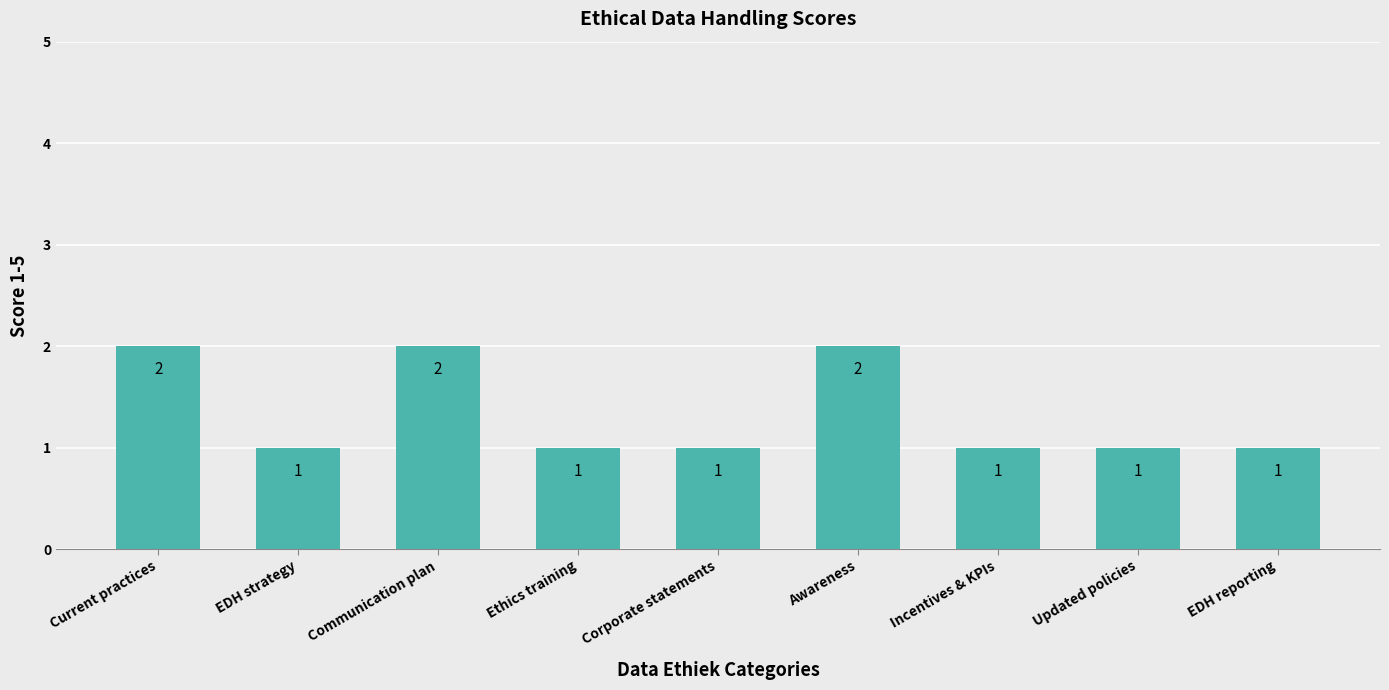

Is it true that the value at Communication plan is 2?

True